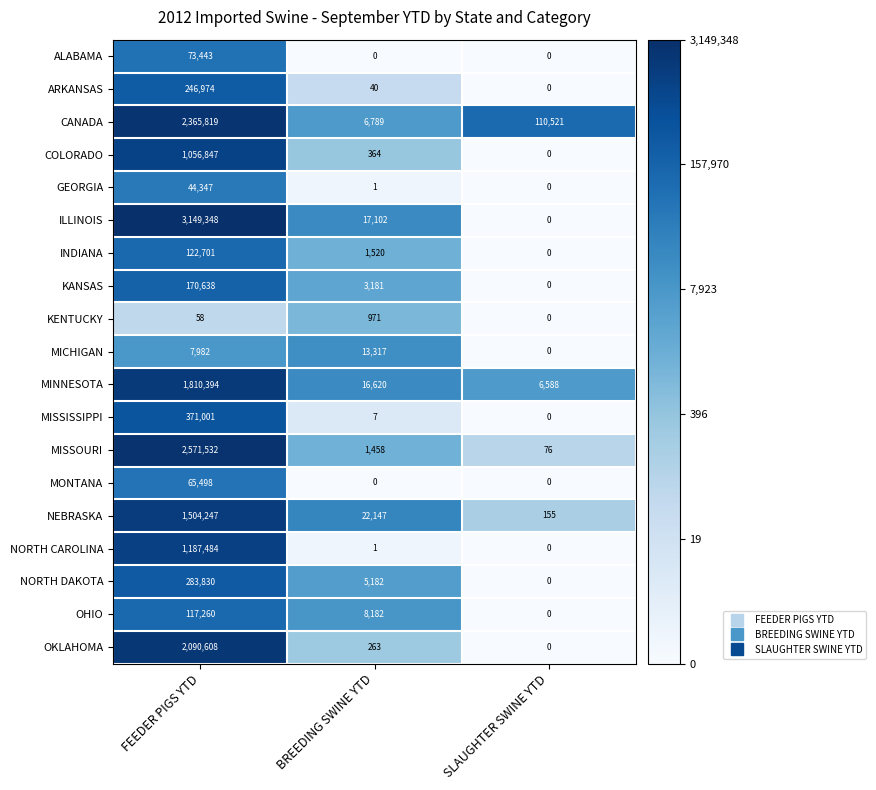

The ILLINOIS series shows 25479 at BREEDING SWINE YTD. True or false?

False